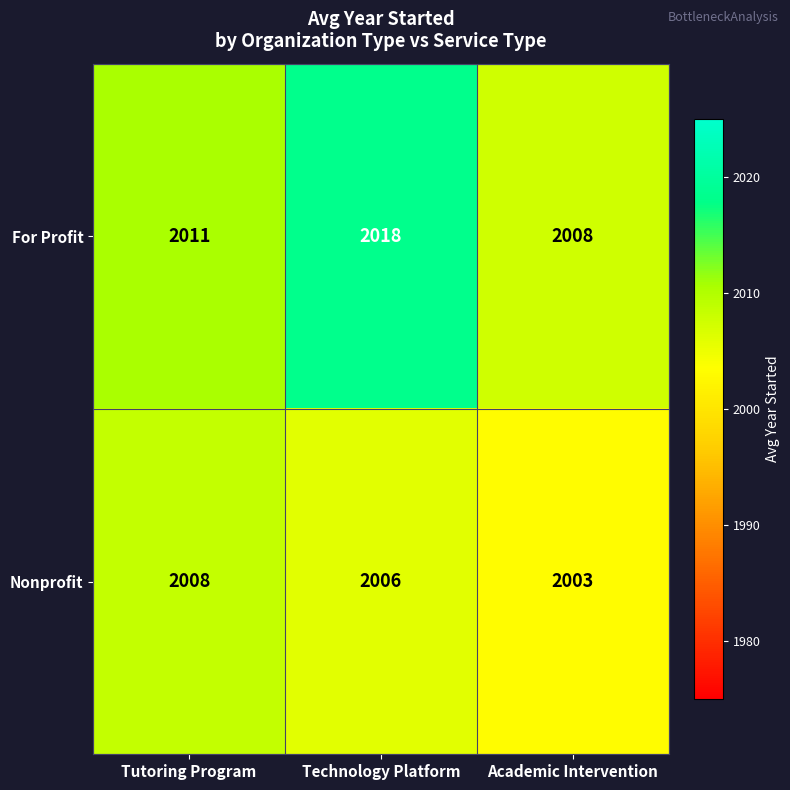

Which series has the largest total across all categories?

For Profit